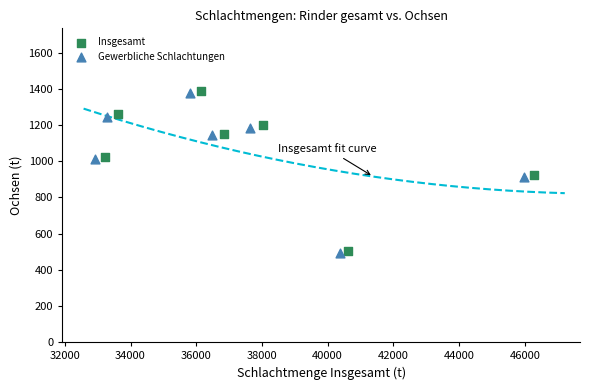

What are all the series names shown in the legend?

Insgesamt, Gewerbliche Schlachtungen